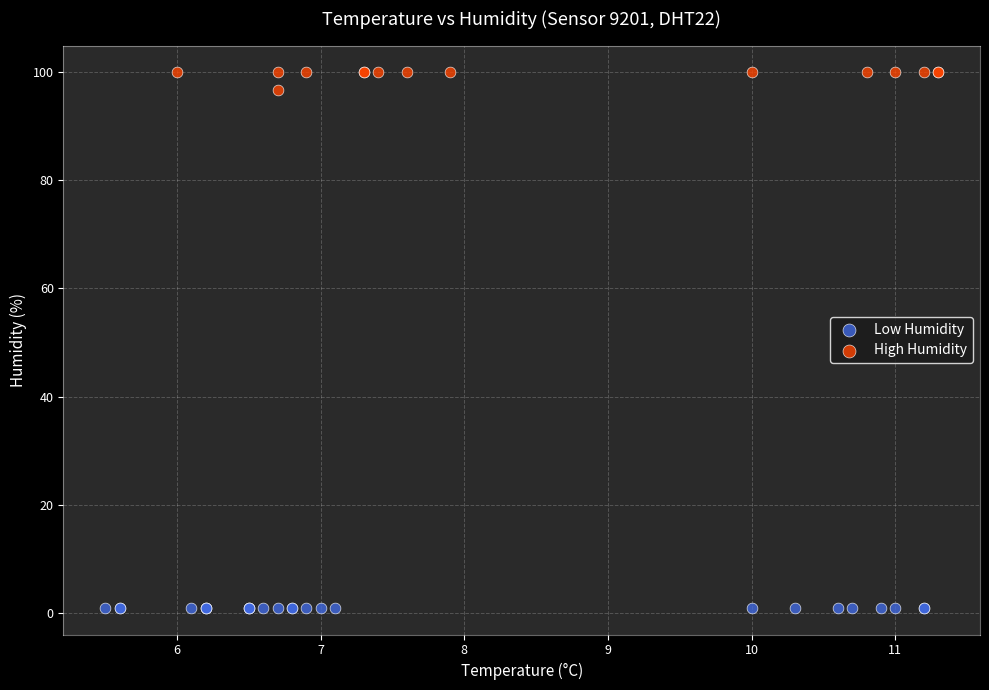

Which series contains the lowest Y value?

Low Humidity